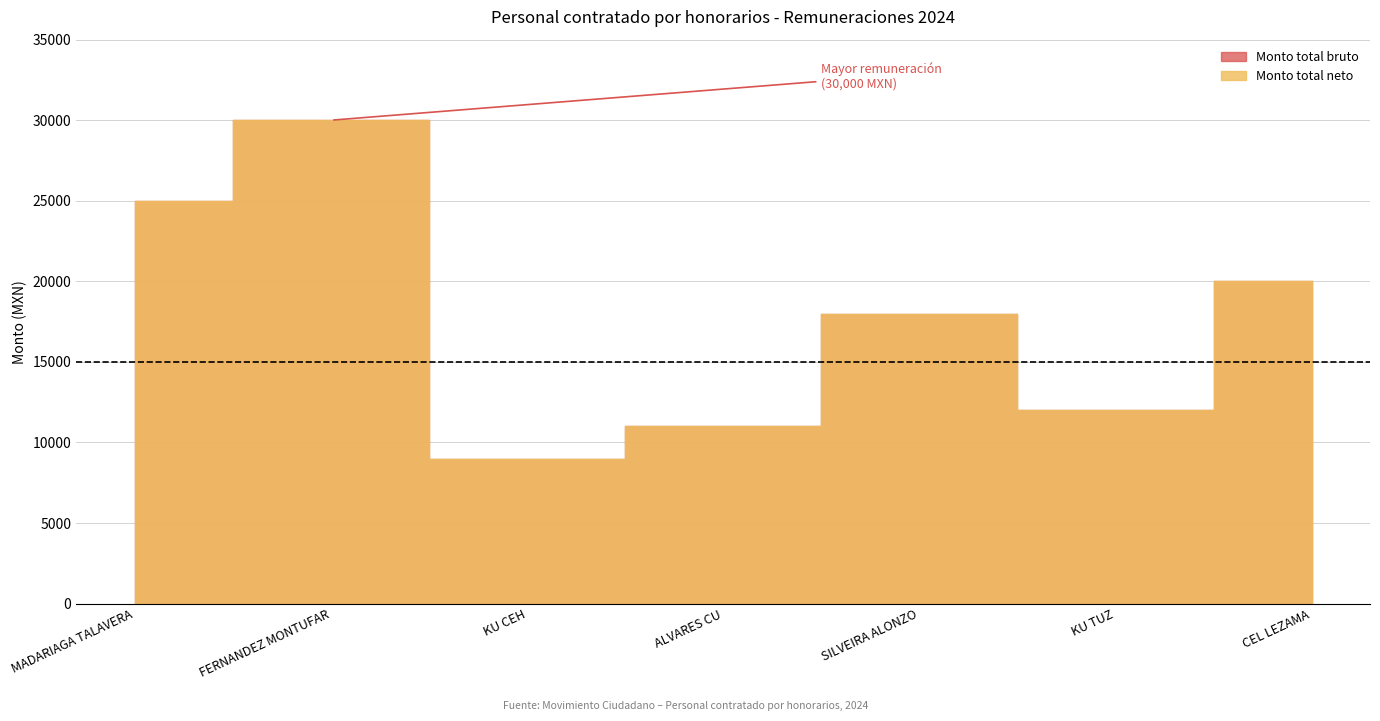

True or false: Monto total neto and Monto total bruto intersect in this chart.

False